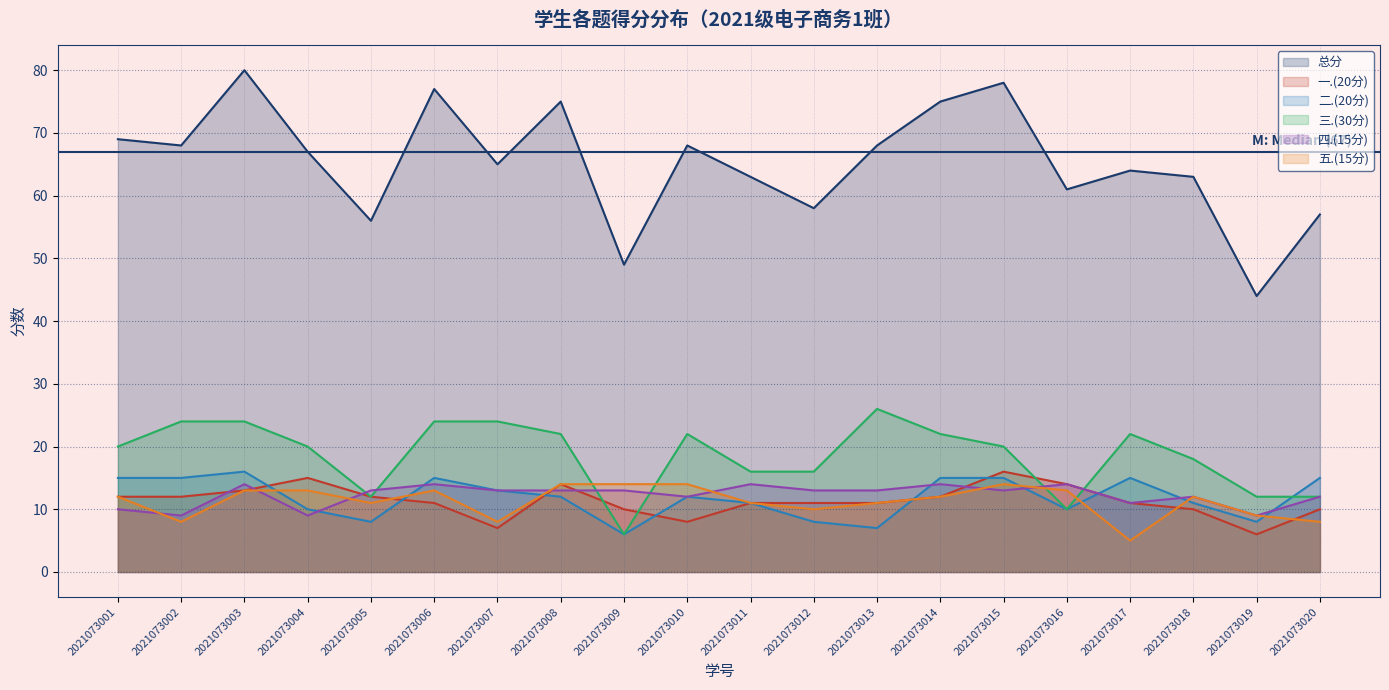

What is the greatest value displayed?

80